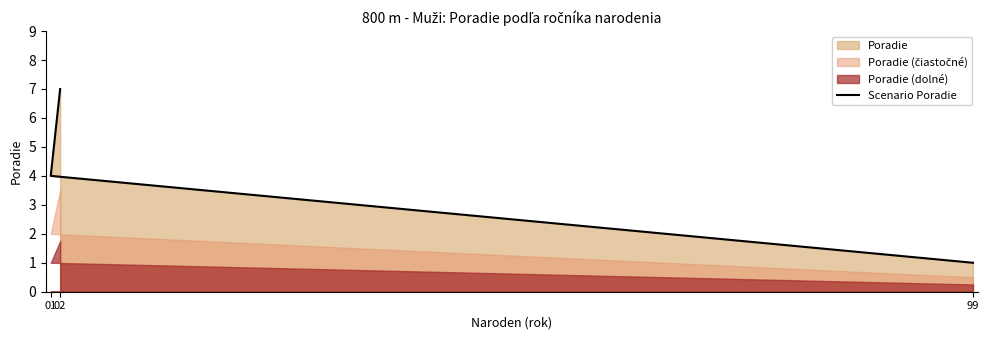

Which category has the lowest value across all series?

99